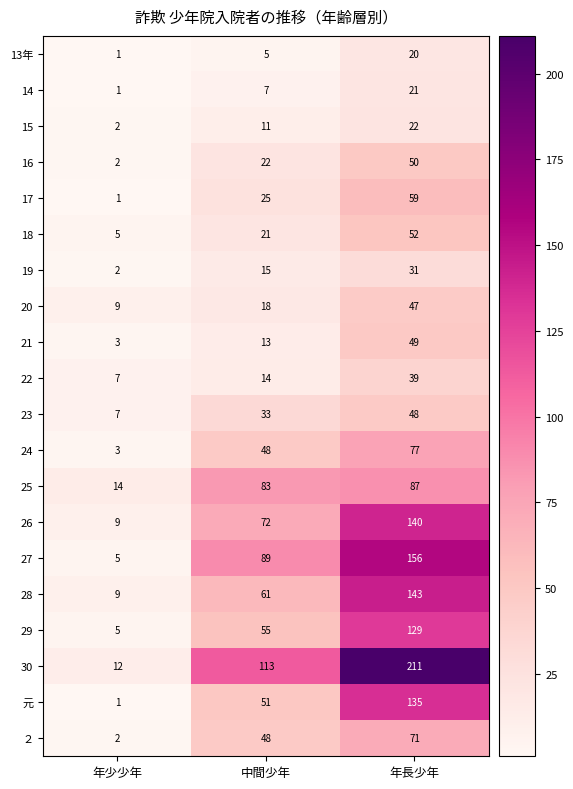

At how many categories does at least one series exceed 71?

2